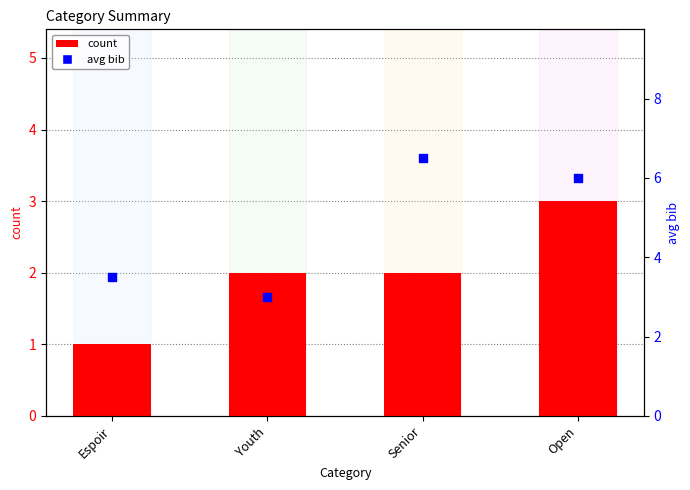

What are all the series names shown in the legend?

count, avg bib